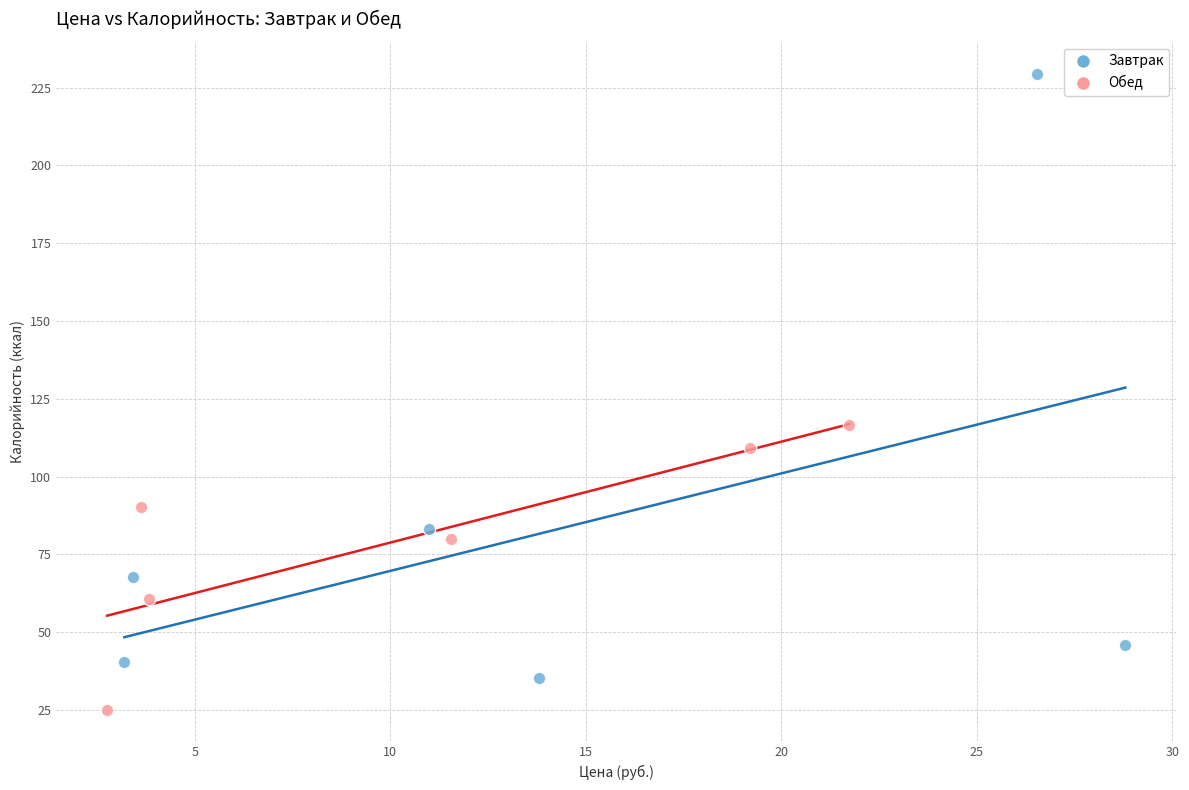

Which series contains the lowest Y value?

Обед